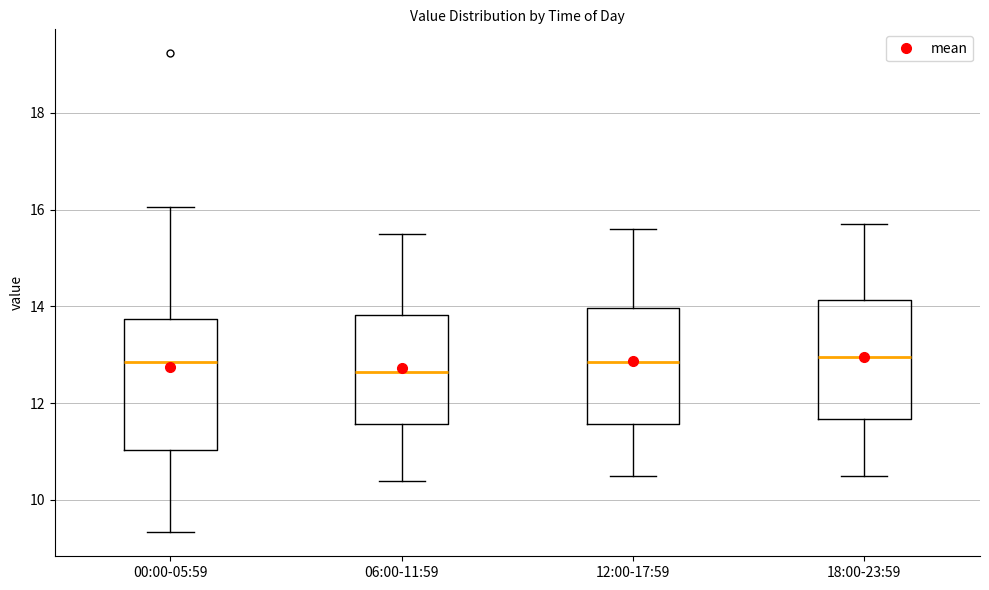

Reading left to right, read every box against the y-axis: the position of its median line, the range the box covers, and the ends of its whiskers. The values are not printed on the chart, so give them approximately, as read against the axis.

00:00-05:59: median 12.8, box 11.0 to 13.8, whiskers 9.4 to 16.0
06:00-11:59: median 12.6, box 11.6 to 13.8, whiskers 10.4 to 15.6
12:00-17:59: median 12.8, box 11.6 to 14.0, whiskers 10.6 to 15.6
18:00-23:59: median 13.0, box 11.6 to 14.2, whiskers 10.6 to 15.8